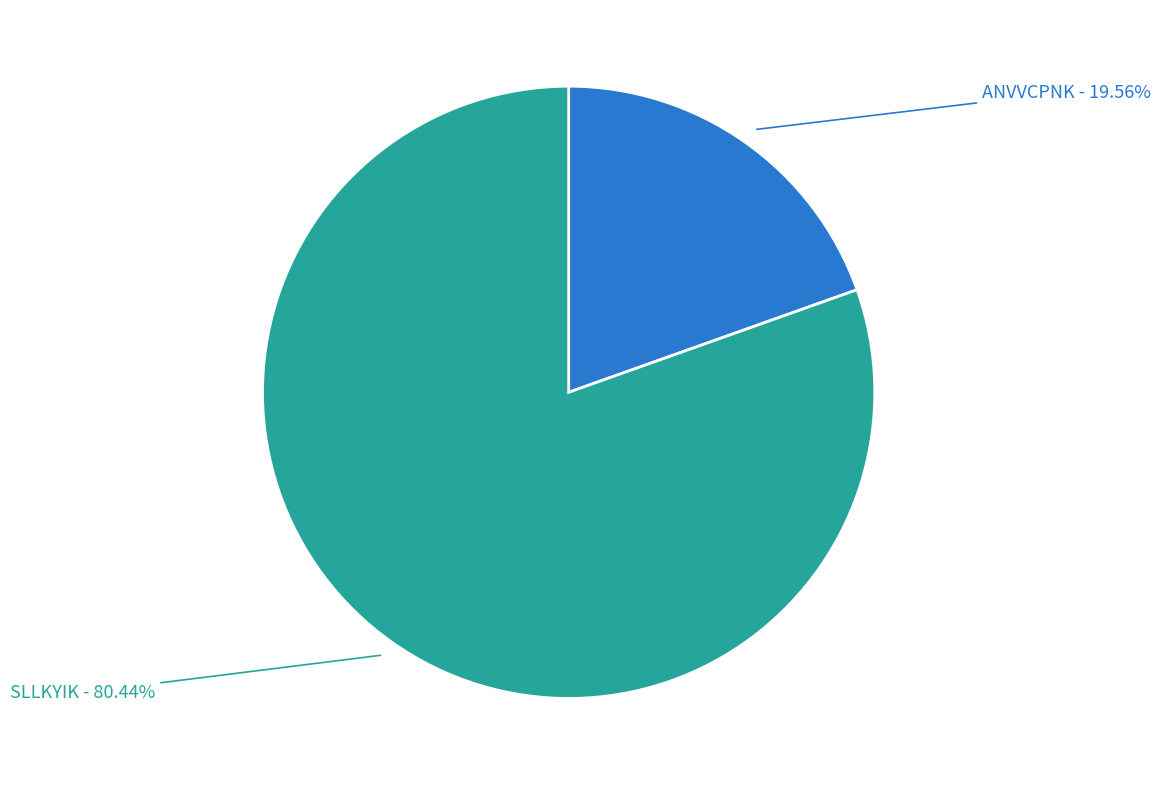

Which slice is the smallest?

ANVVCPNK